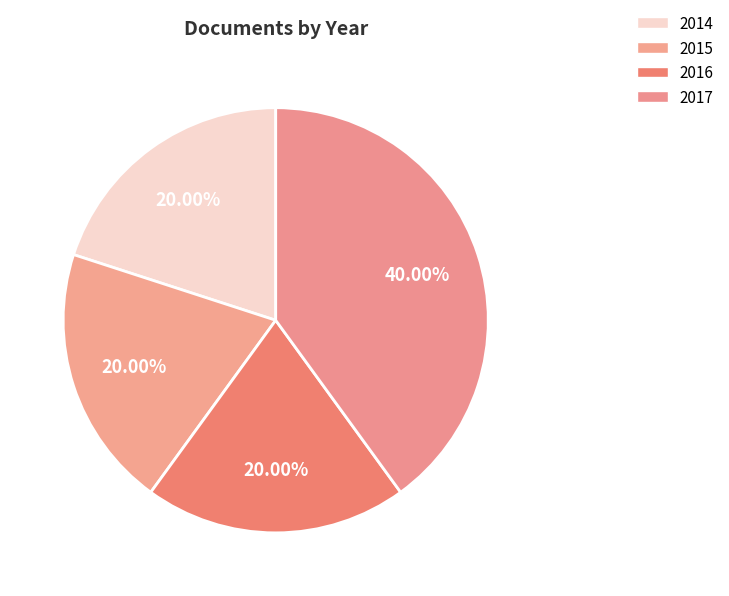

Is there any slice that represents more than half of the pie?

No